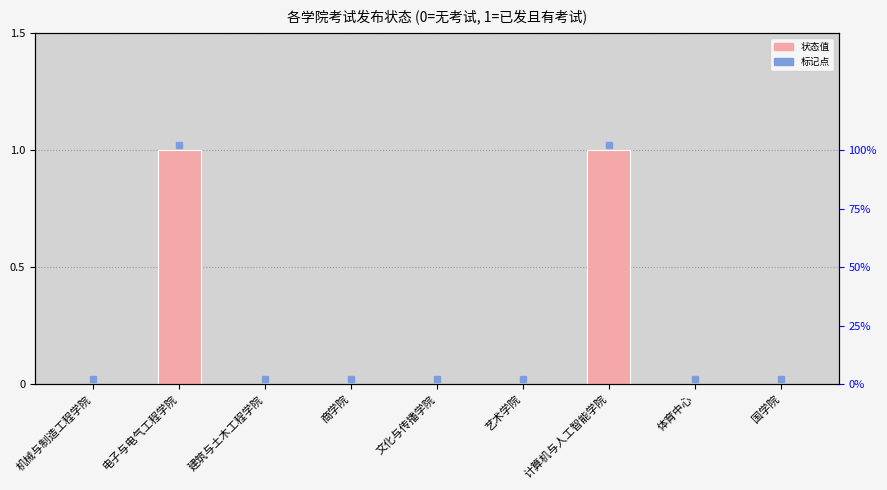

At which category does the chart reach its minimum across all series?

机械与制造工程学院